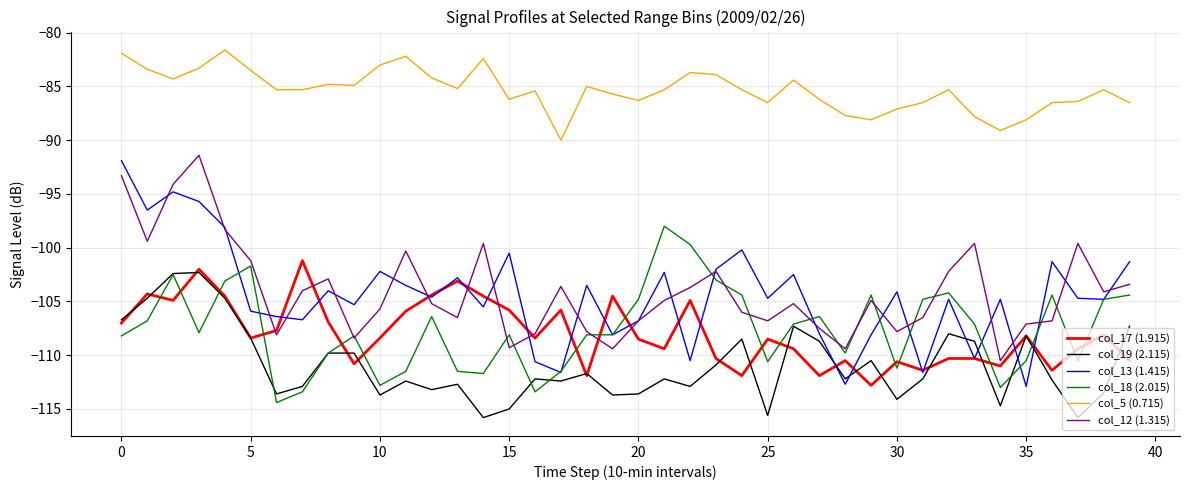

Which series has the largest range (max minus min)?

col_13 (1.415)